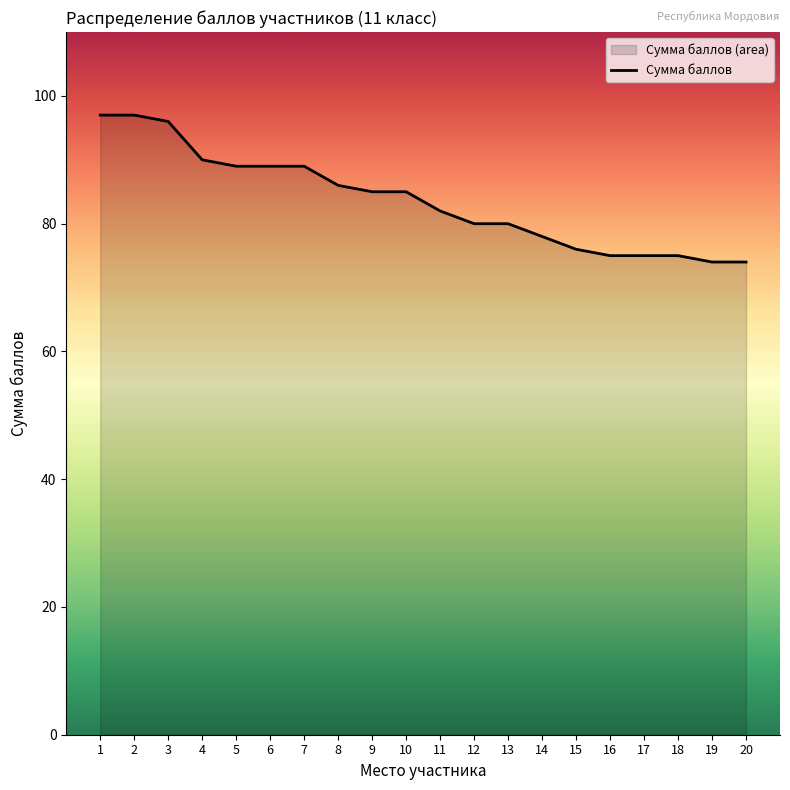

Reading left to right, transcribe all the data shown in this chart.

1=97	2=97	3=96	4=90	5=89	6=89	7=89	8=86	9=85	10=85	11=82	12=80	13=80	14=78	15=76	16=75	17=75	18=75	19=74	20=74